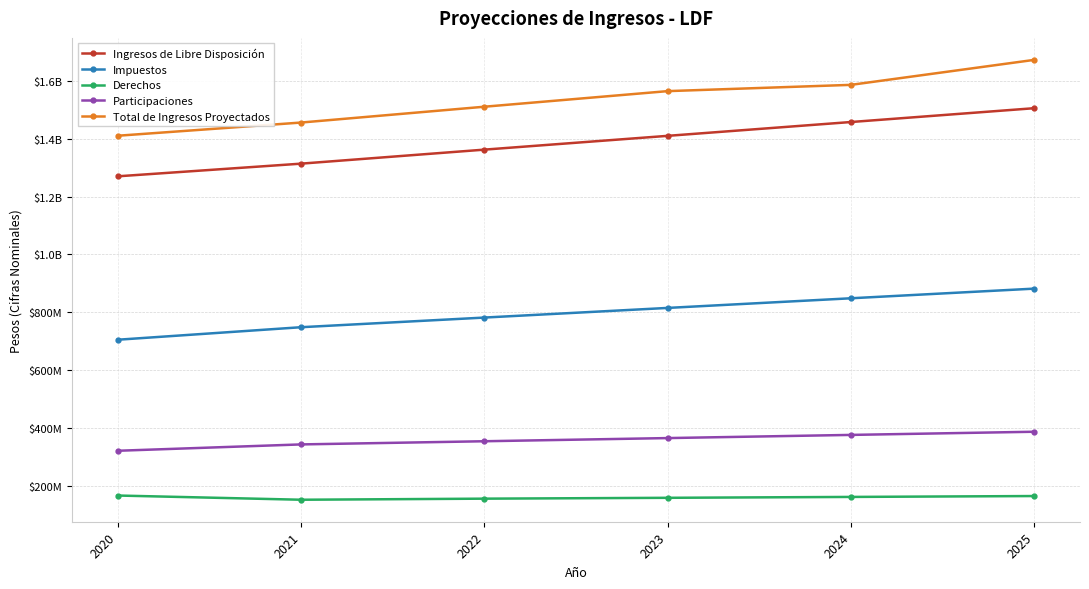

What are all the series names shown in the legend?

Ingresos de Libre Disposición, Impuestos, Derechos, Participaciones, Total de Ingresos Proyectados